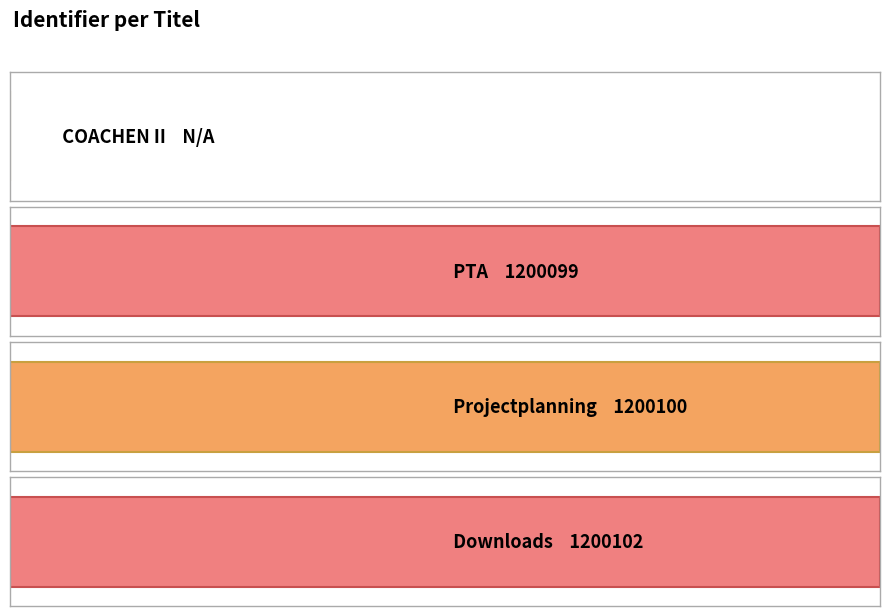

What is the approximate value at PTA, to the nearest 100?

1200100